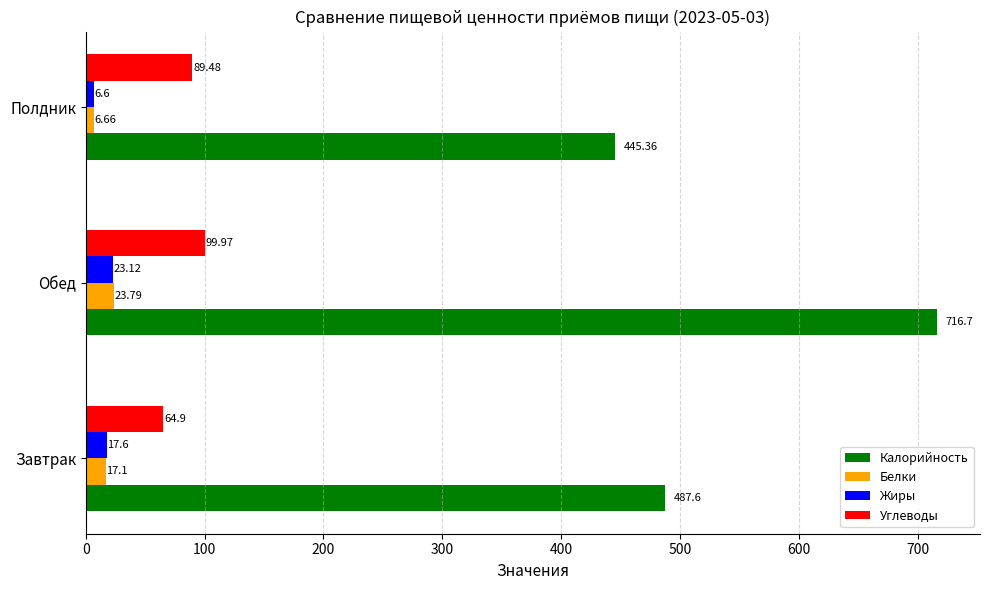

At which label is Жиры closest to 14?

Завтрак